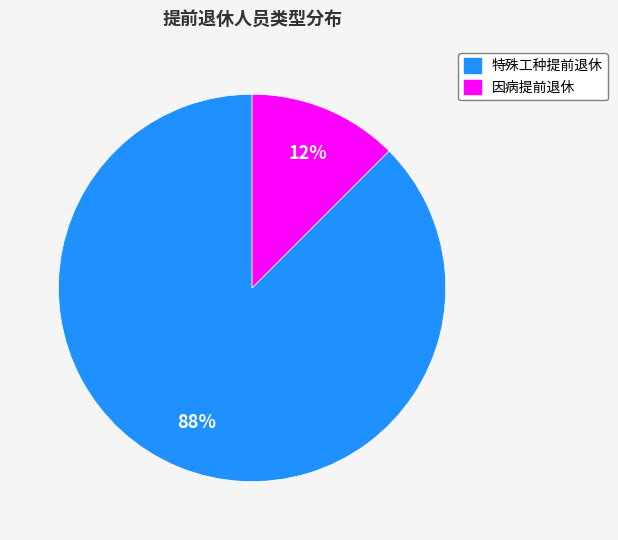

The 因病提前退休 slice represents 1% of the pie. True or false?

False